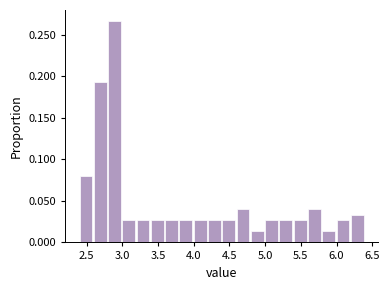

What is the height of the bar covering 5.8 to 6.0 on the x-axis? The values are not printed on the chart, so give them approximately, as read against the axis.

0.015